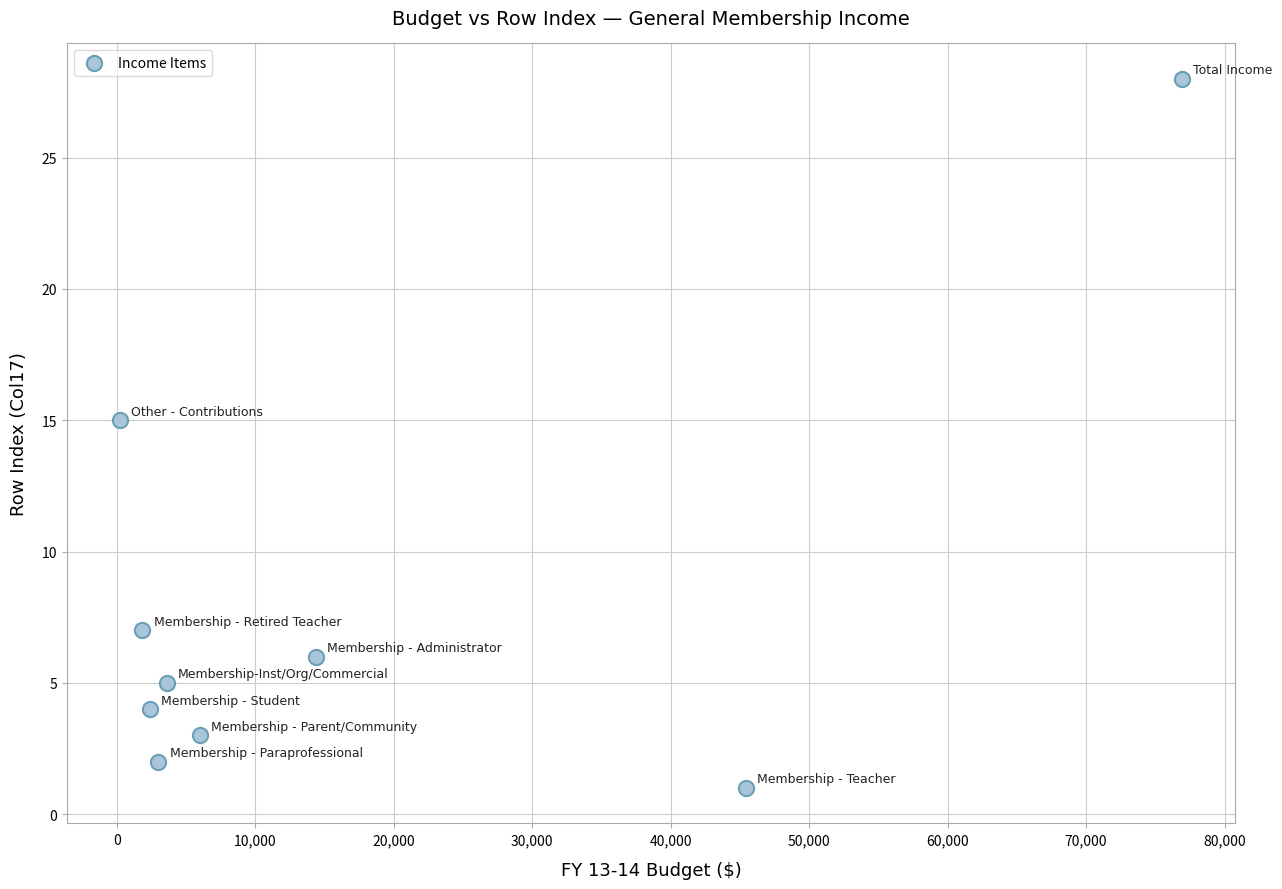

What is the range of Y values (max minus min)?

27